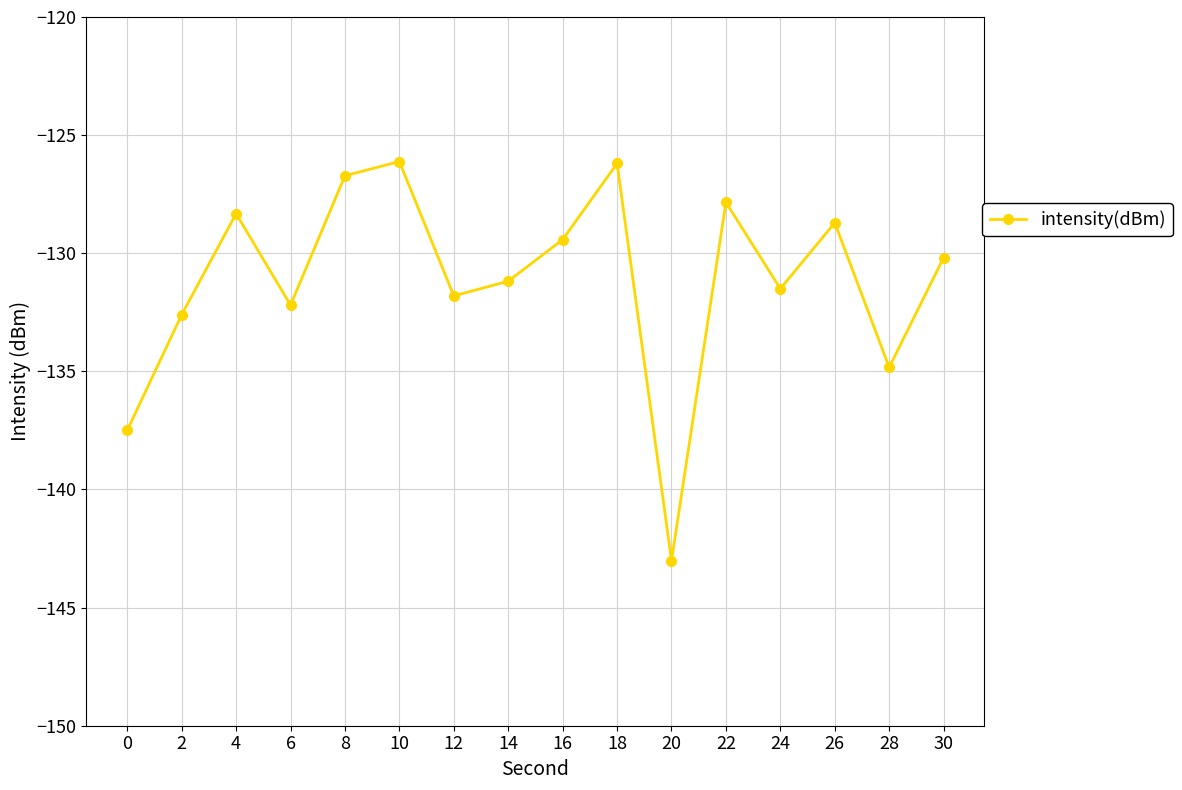

Where is the first local maximum?

4